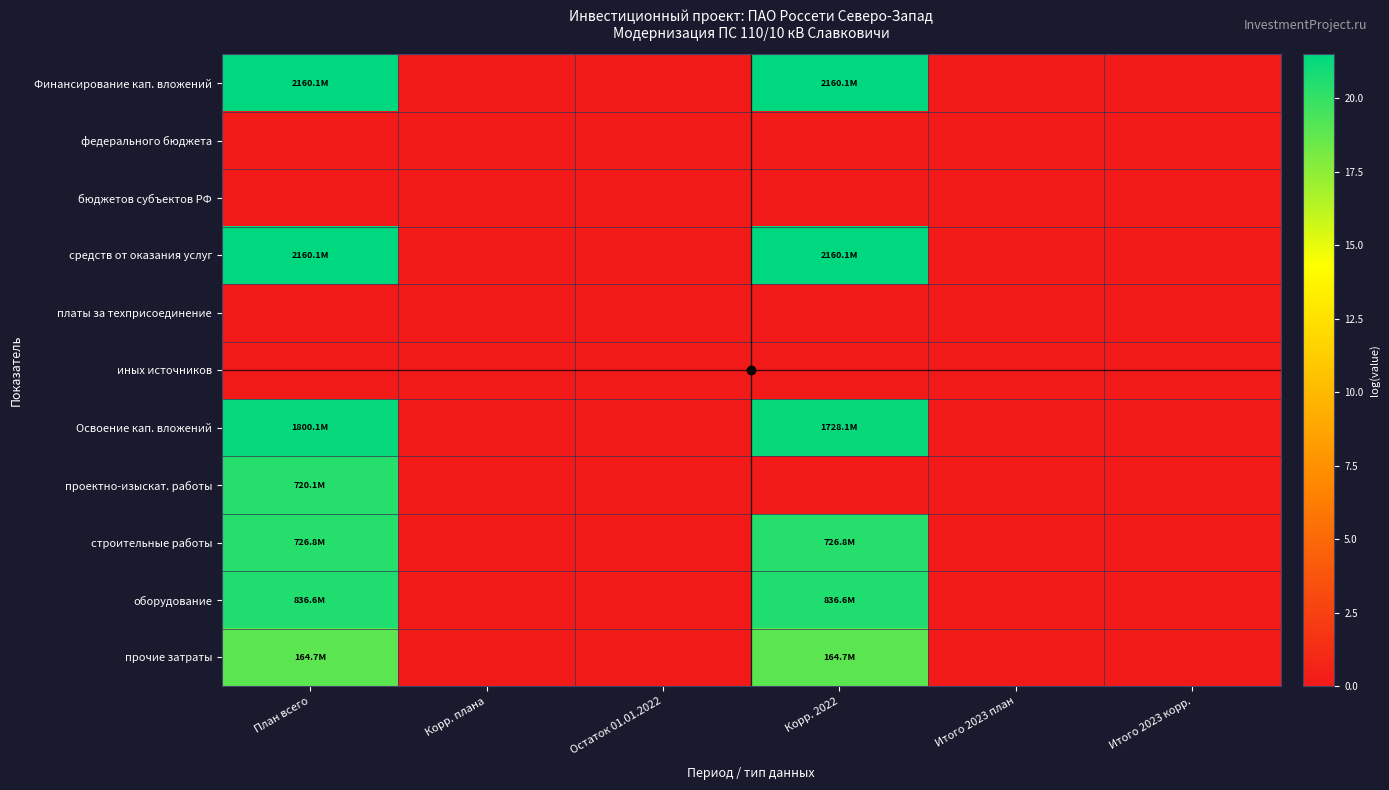

Between Итого 2023 план and Корр. плана, which is larger?

Итого 2023 план